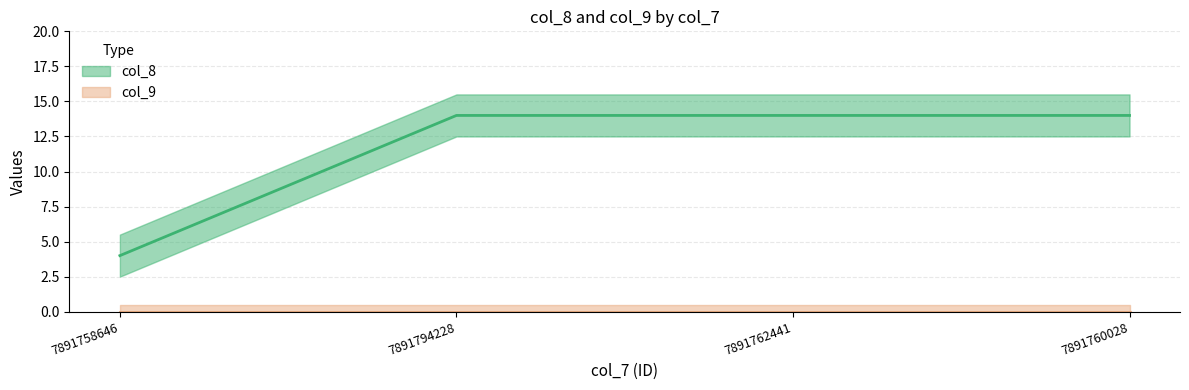

Read the value at 7891762441.

14